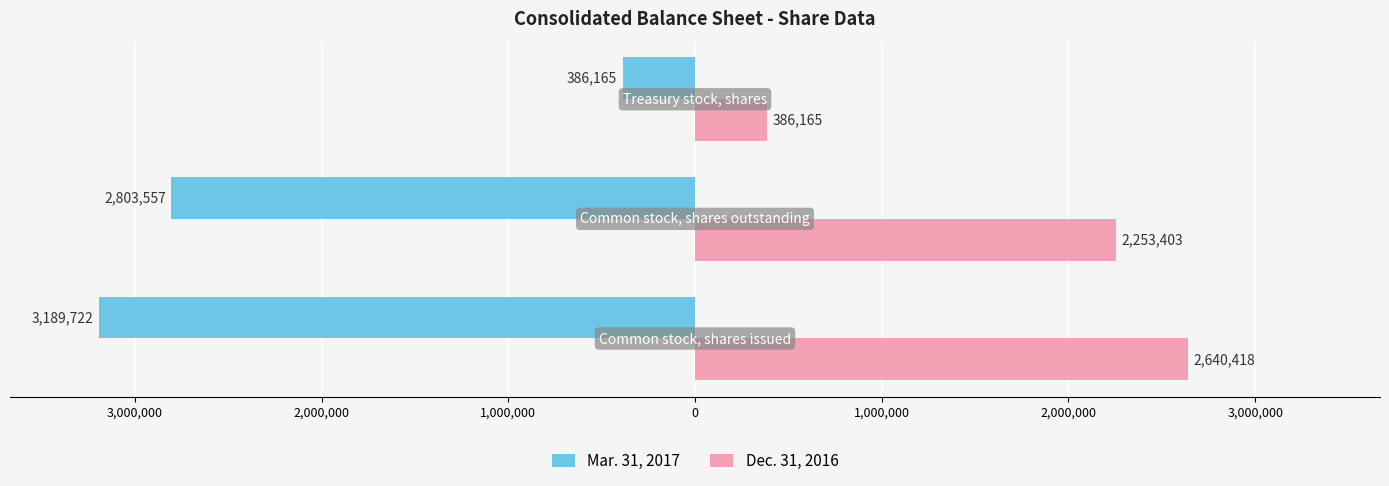

Reading left to right, what are all the values shown in this chart?

Mar. 31, 2017: 4,000,000=-3189722	3,000,000=-2803557	2,000,000=-386165
Dec. 31, 2016: 4,000,000=2640418	3,000,000=2253403	2,000,000=386165